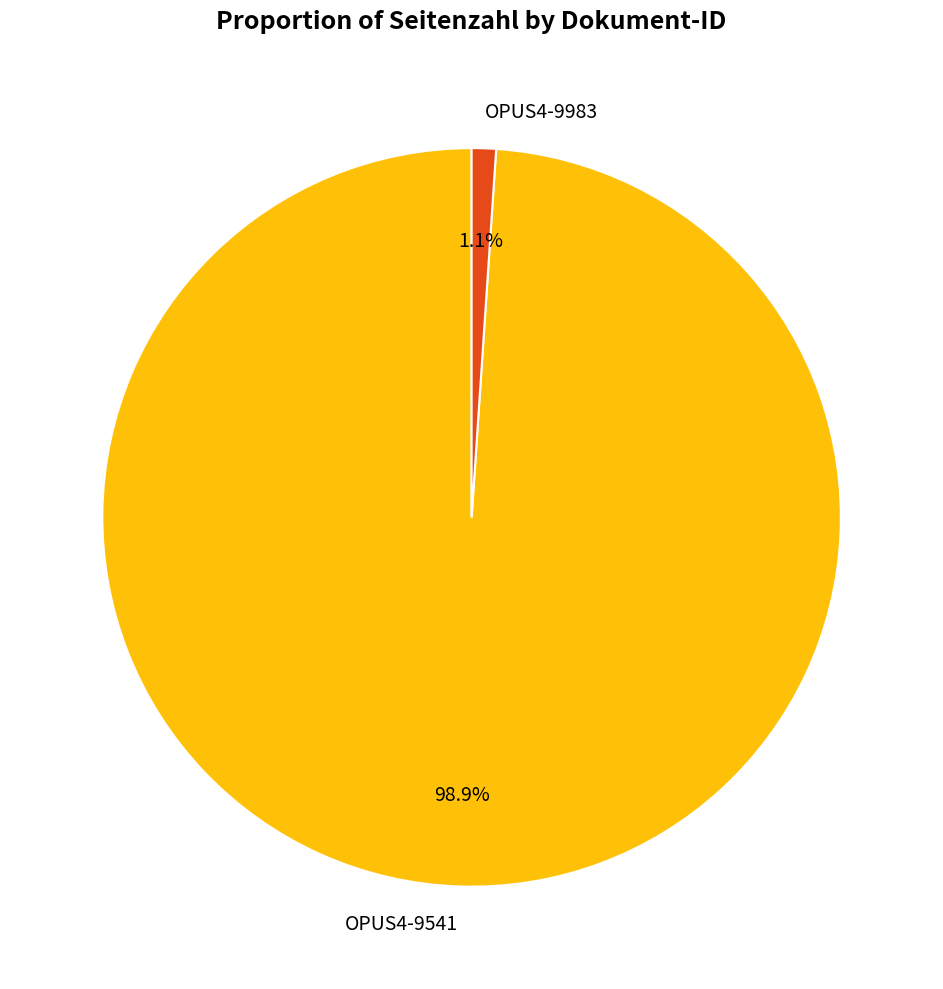

Do OPUS4-9541 and OPUS4-9983 together represent more than half of the pie?

Yes